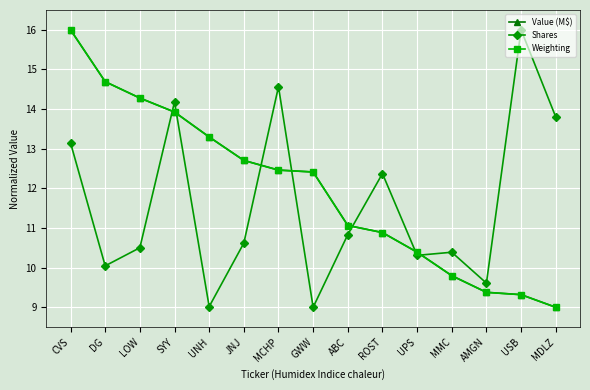

Where do Weighting and Shares first cross each other?

LOW and SYY